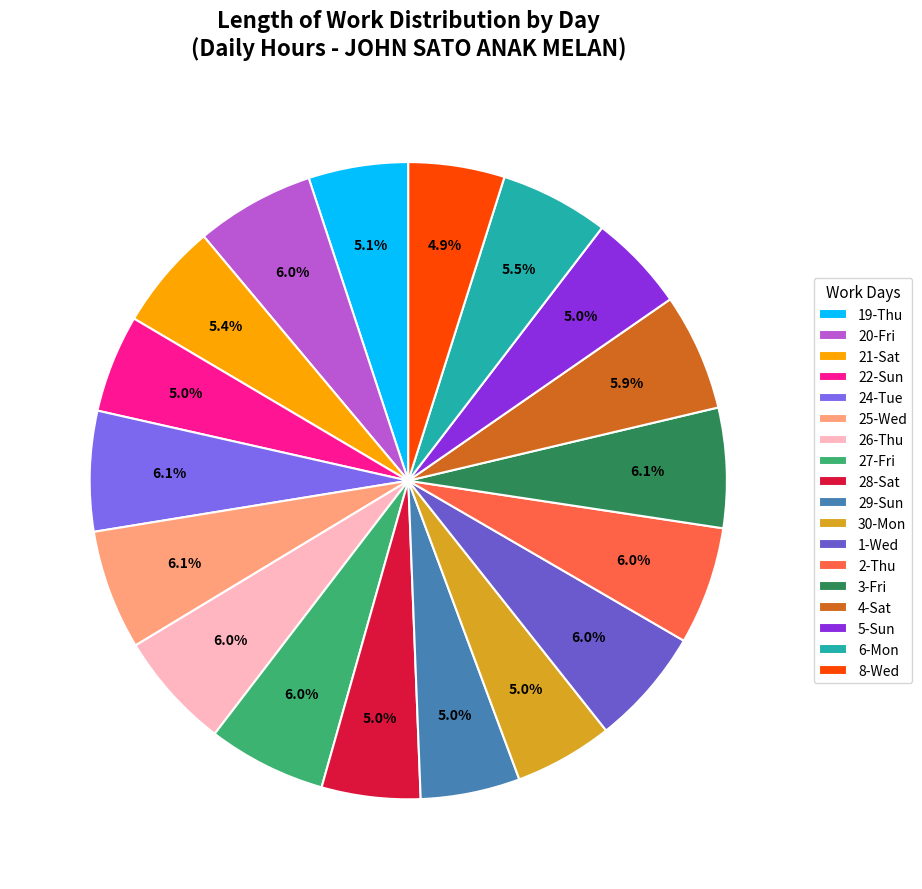

Is it true that 29-Sun is 5% of the pie?

True